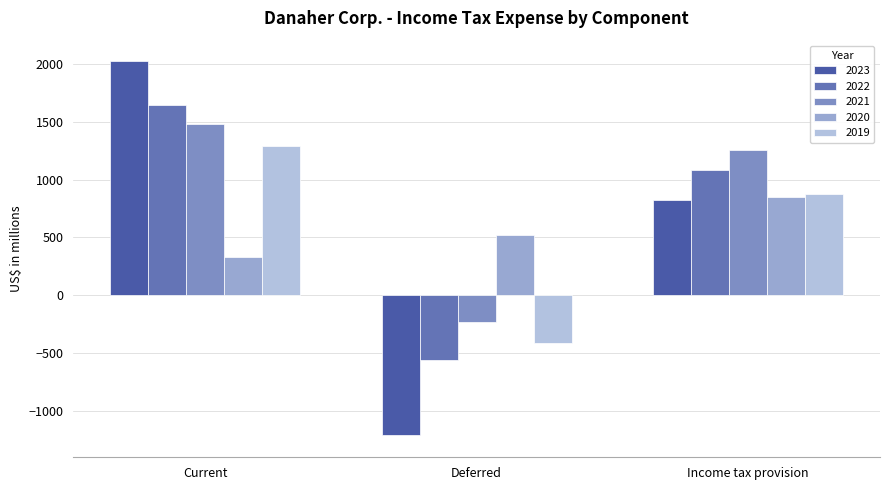

What is the total value across all series at Income tax provision?

4879